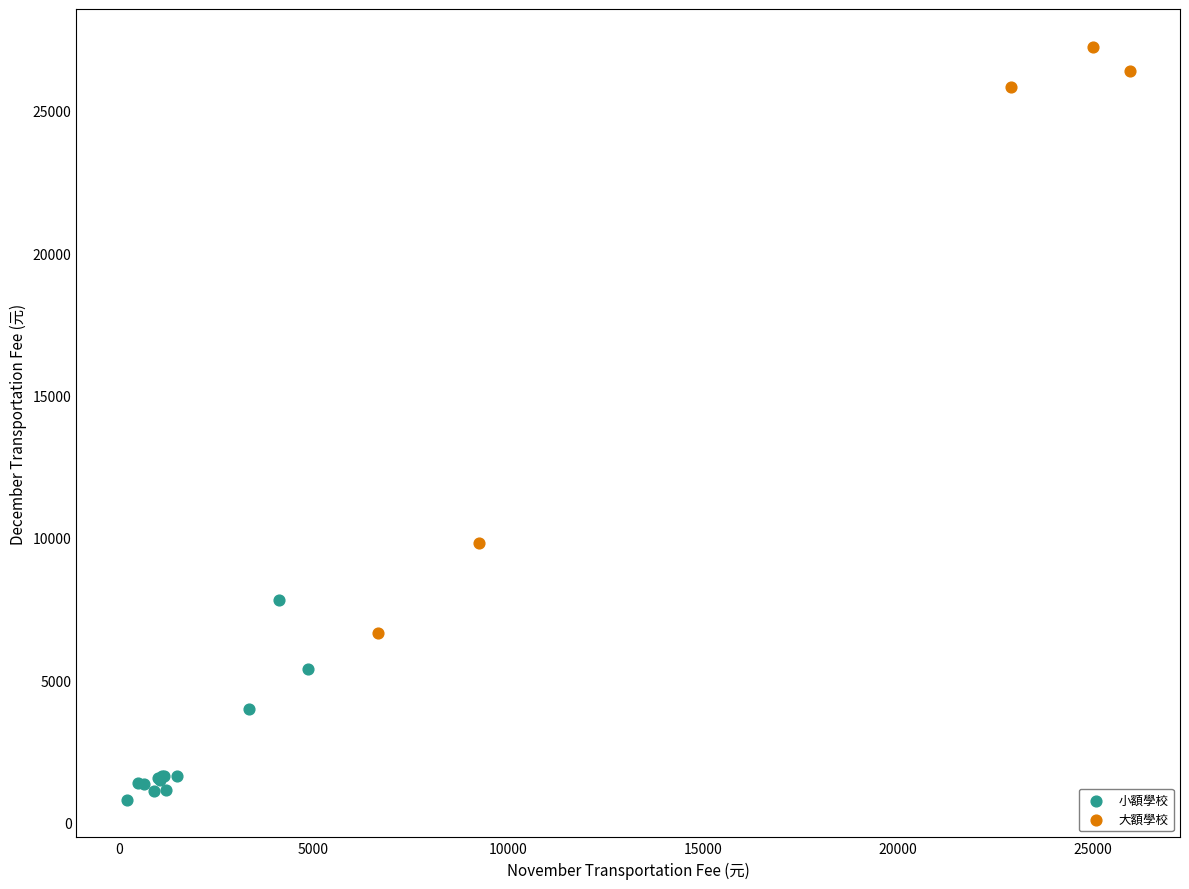

Which series has the widest spread of Y values?

大額學校